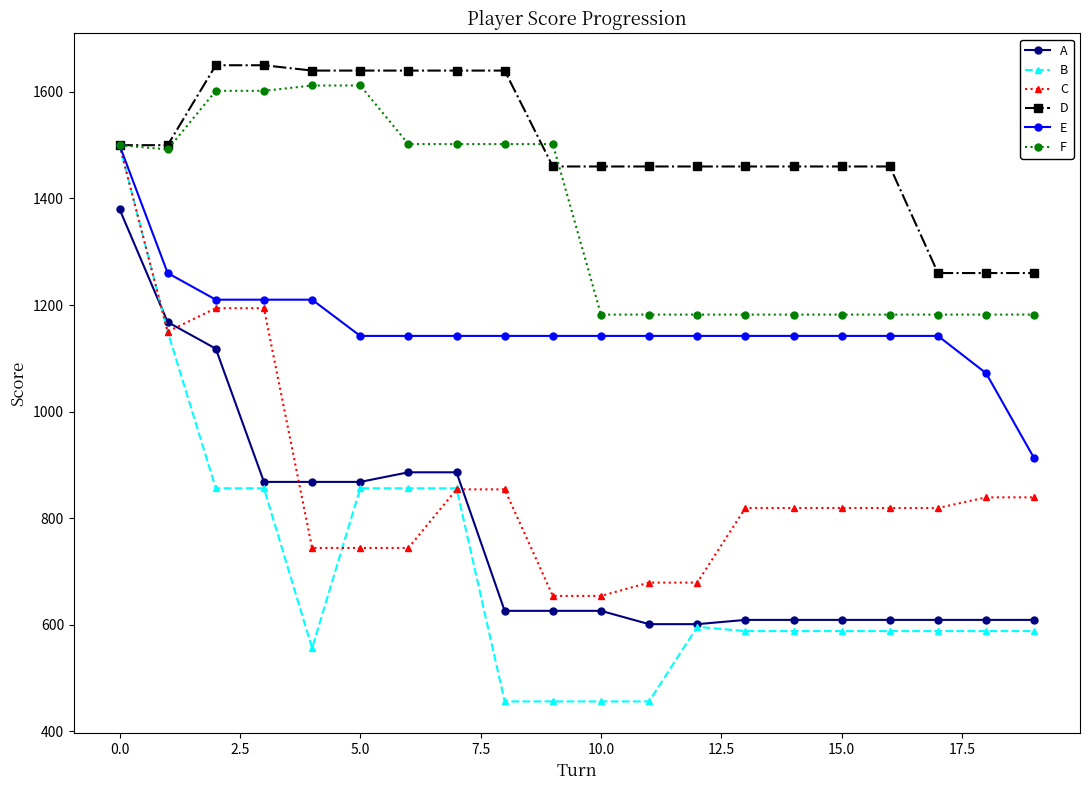

True or false: A and D cross at least once.

False